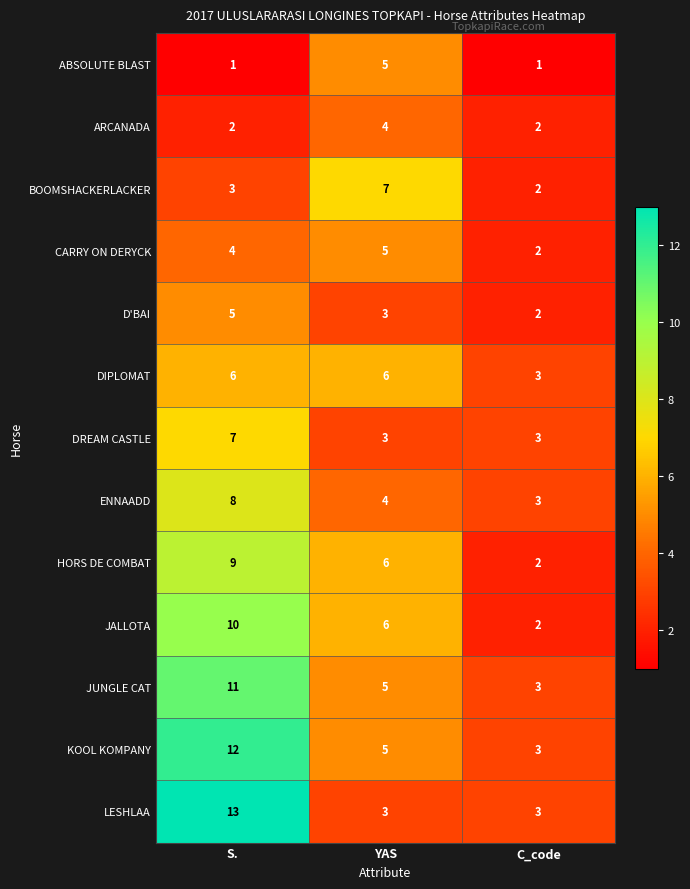

Which series has the largest total across all categories?

KOOL KOMPANY